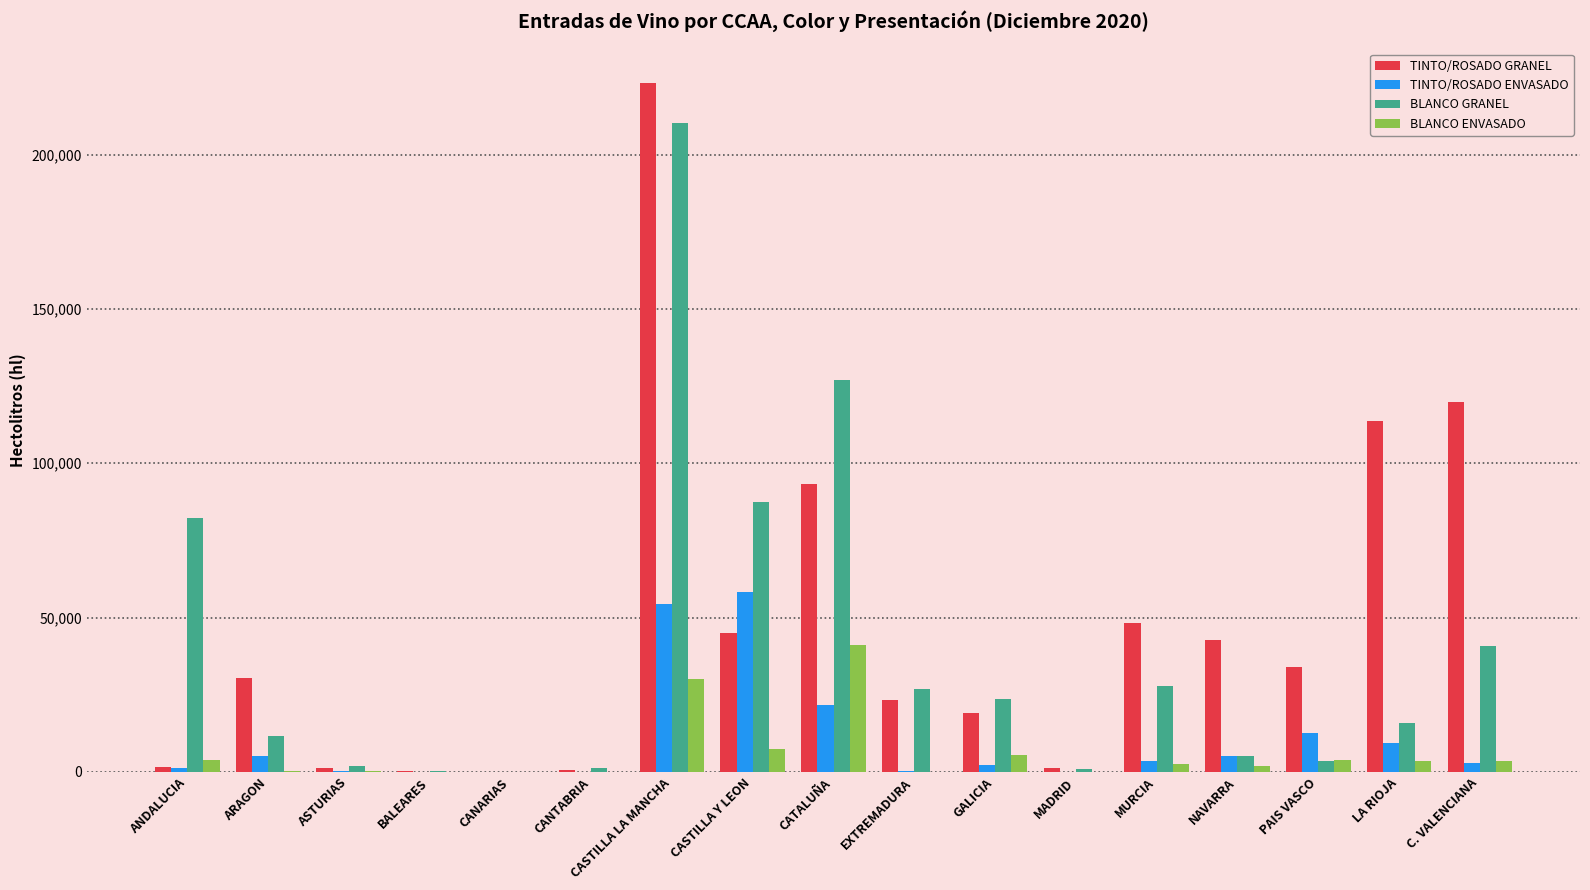

Which series has the largest total across all categories?

TINTO/ROSADO GRANEL